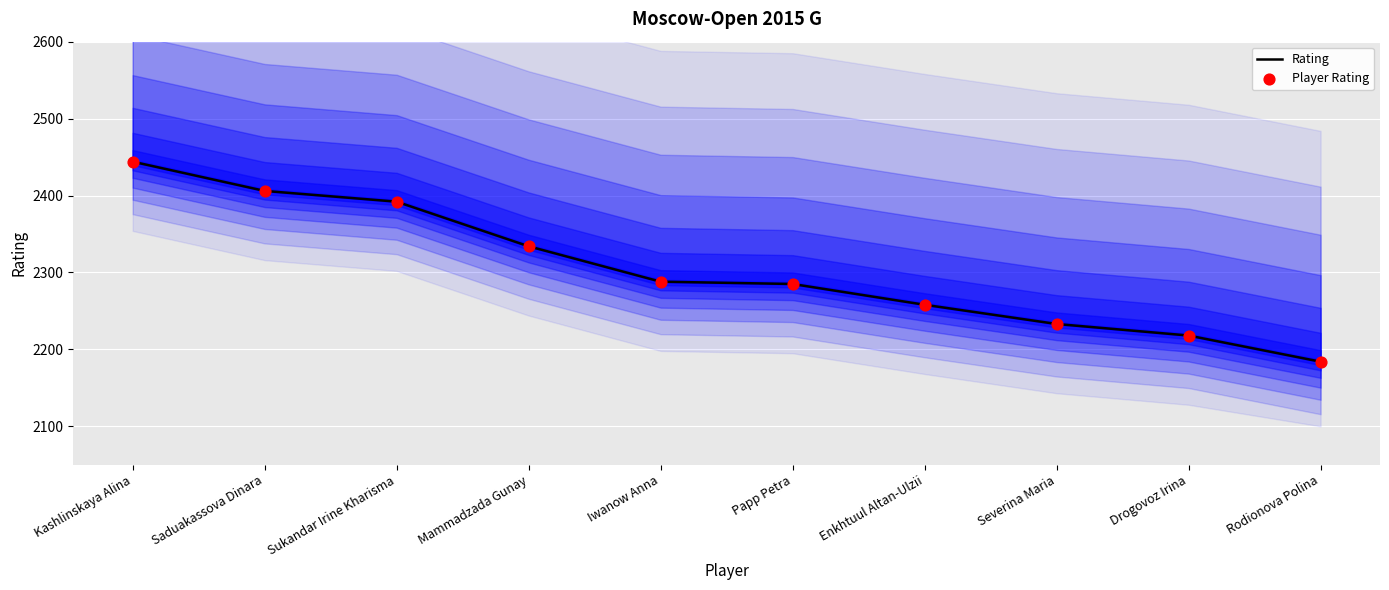

What are all the series names shown in the legend?

Rating, Player Rating